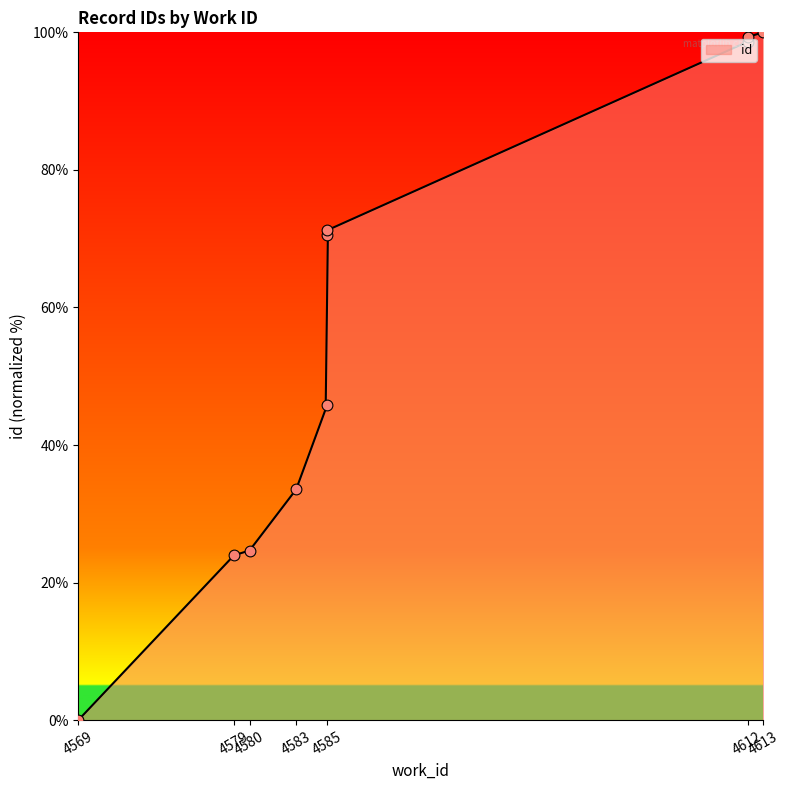

Which has a higher value, 4612 or 4569?

4612